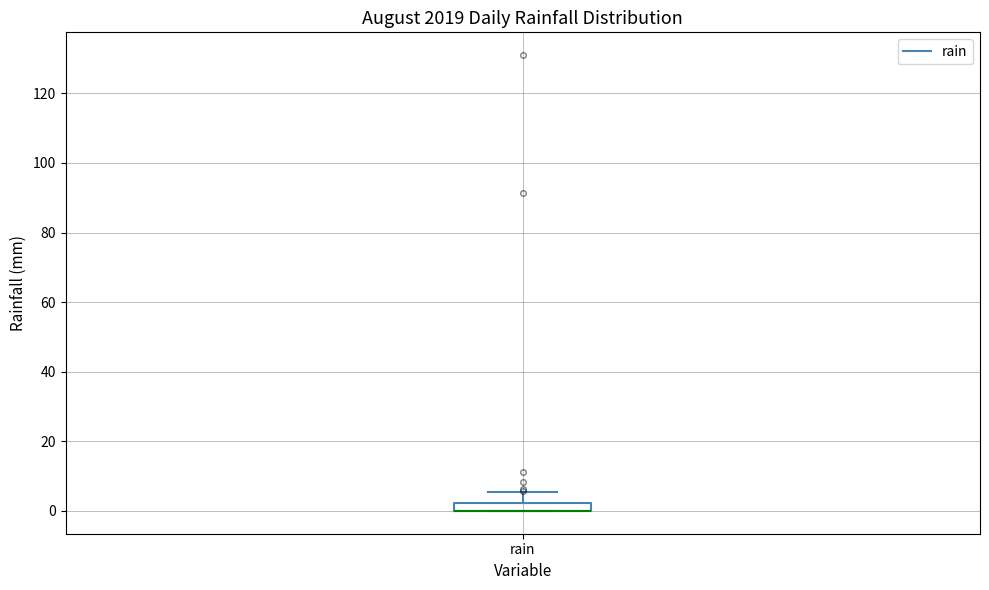

Where does the upper whisker of the box for rain end on the y-axis? The values are not printed on the chart, so give them approximately, as read against the axis.

6